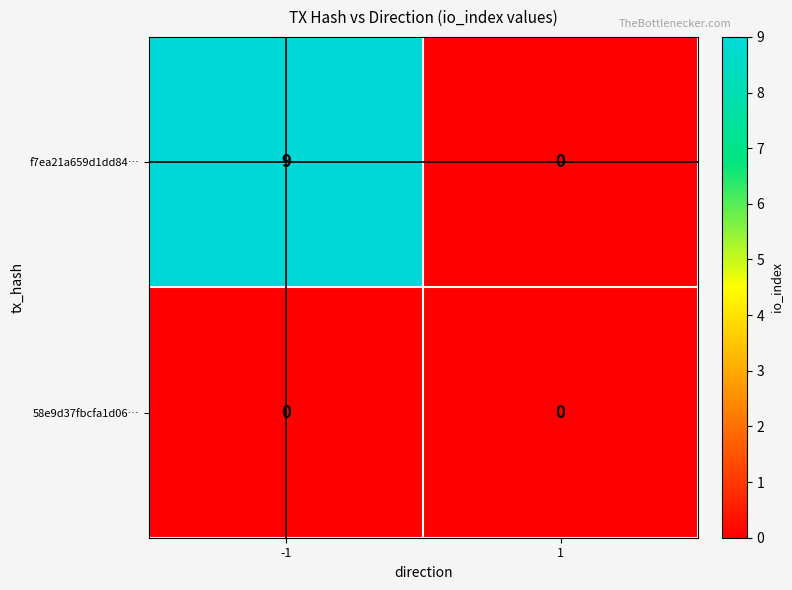

List the series in order of their peak value, highest first.

f7ea21a659d1dd84…, 58e9d37fbcfa1d06…